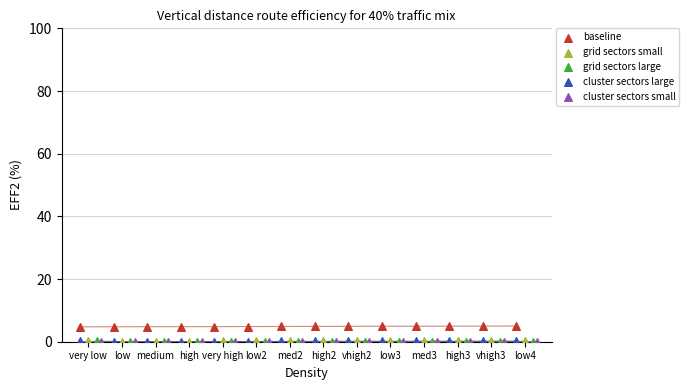

Which series contains the highest Y value?

baseline